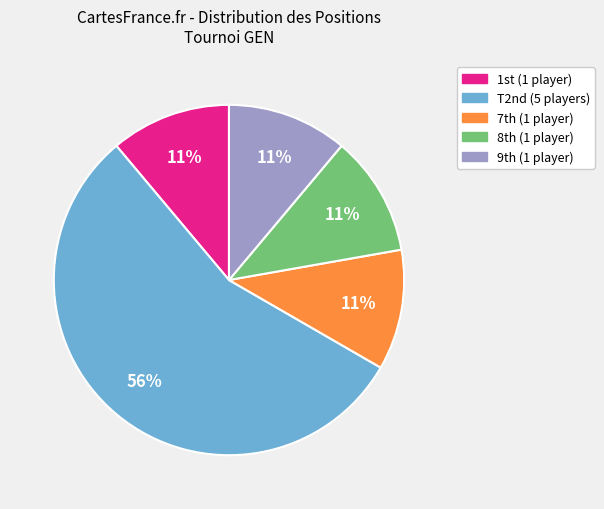

To the nearest percent, what is the average slice percentage?

20%